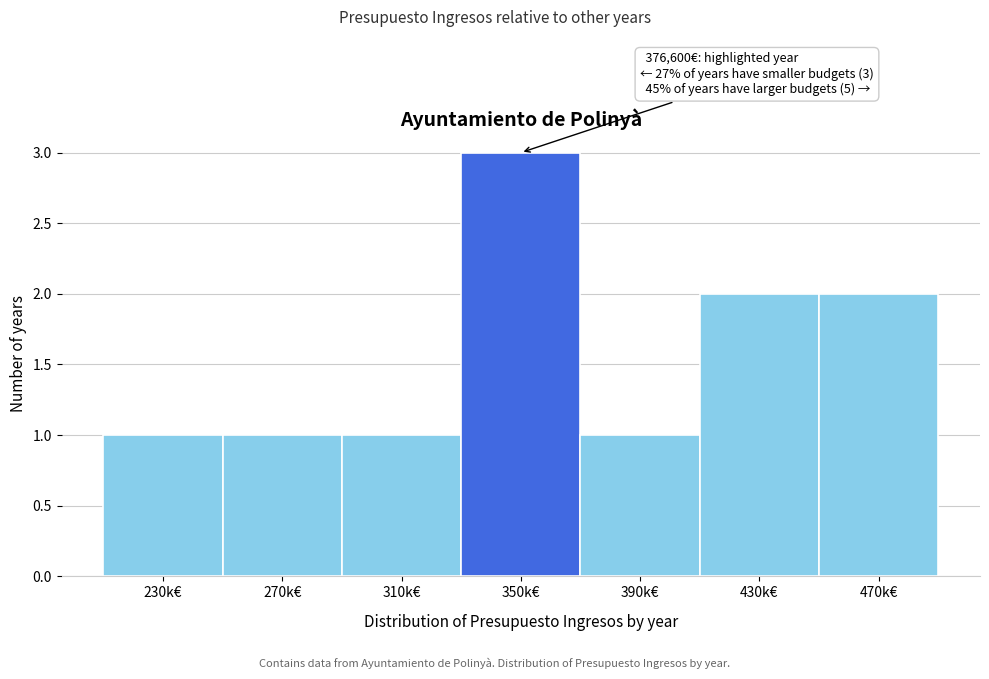

Reading left to right, transcribe all the data shown in this chart.

230k€=1	270k€=1	310k€=1	350k€=3	390k€=1	430k€=2	470k€=2